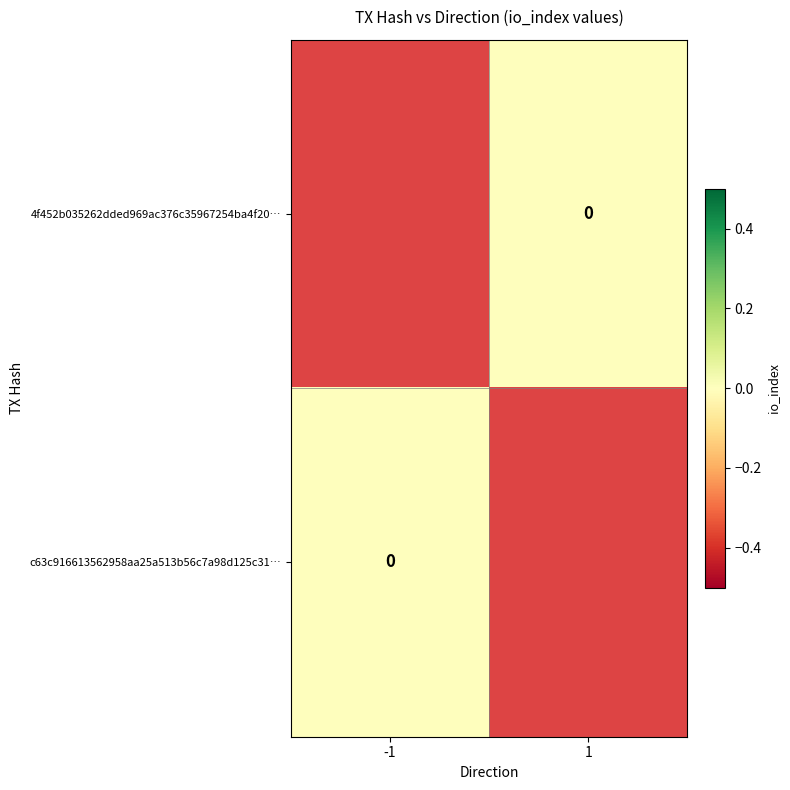

Is the value of 4f452b035262dded969ac376c35967254ba4f20… at 1 greater than the value of c63c916613562958aa25a513b56c7a98d125c31… at -1?

No